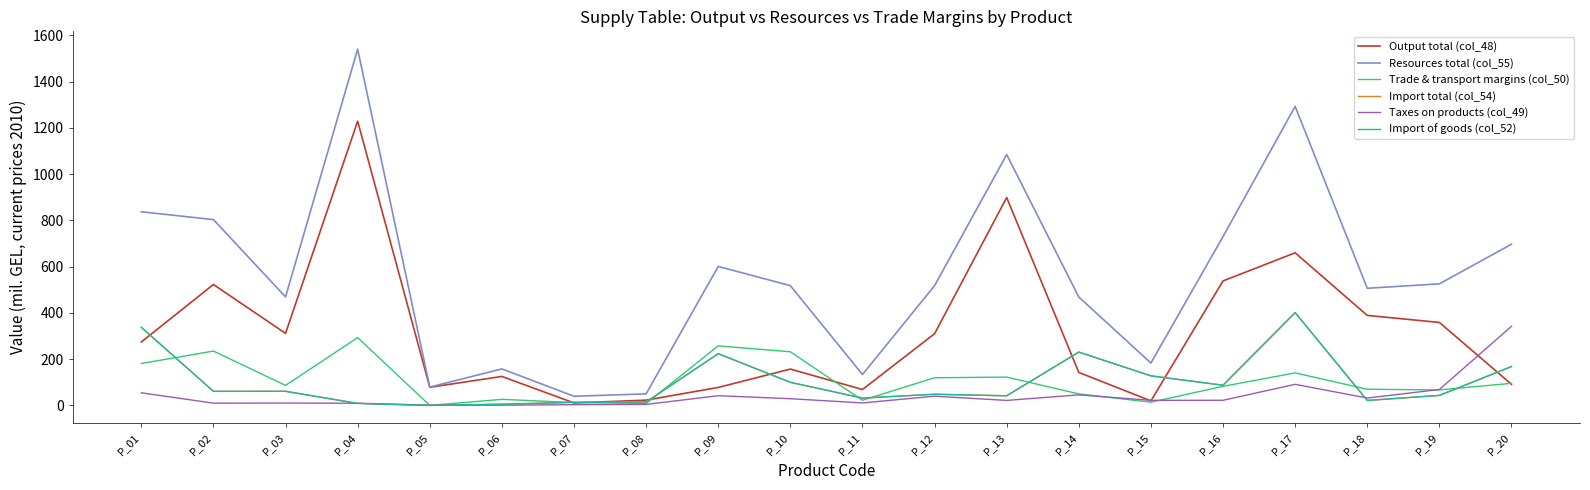

Is the value of Resources total (col_55) at P_04 greater than the value of Import total (col_54) at P_12?

Yes